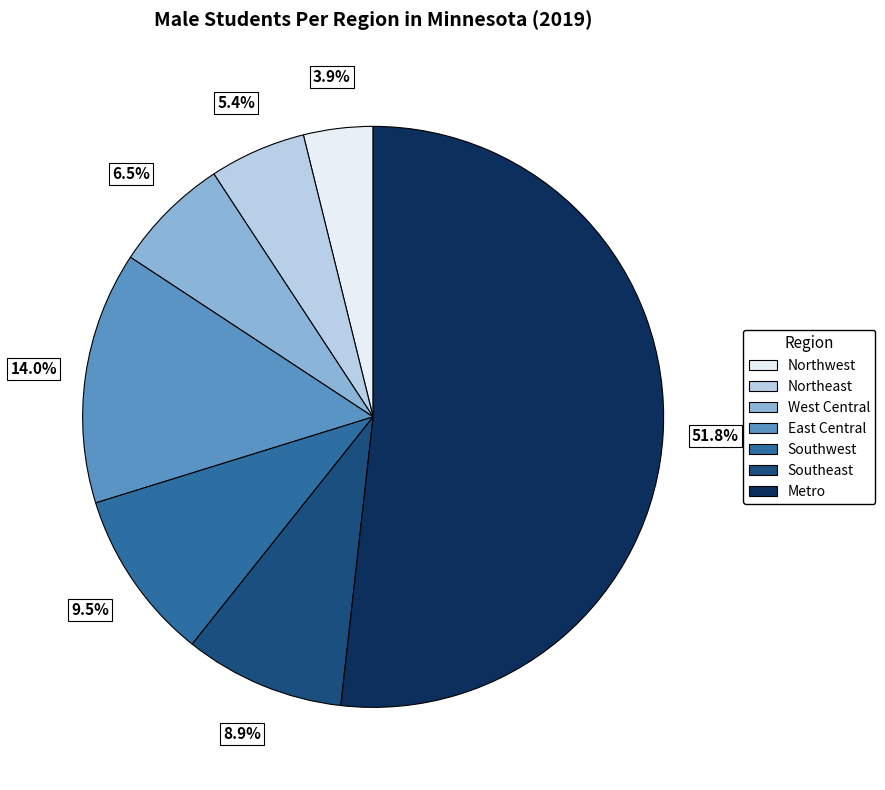

Is it true that East Central is 14% of the pie?

True